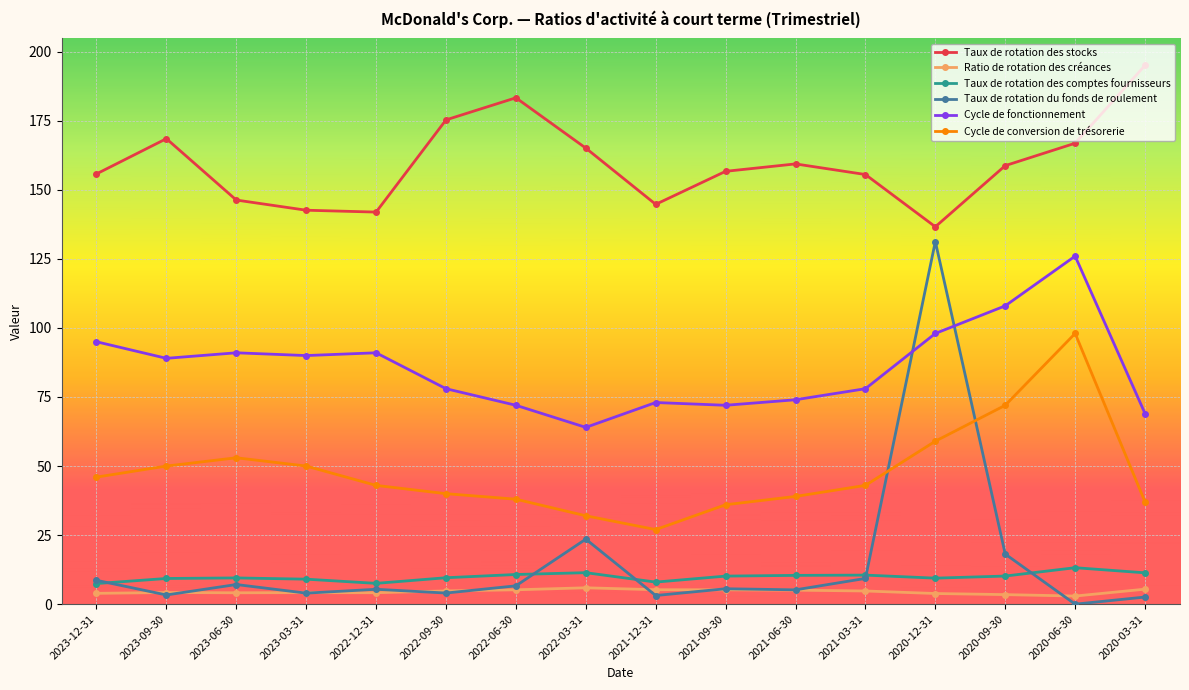

The value of Cycle de fonctionnement at 2020-09-30 is 108.0. True or false?

True